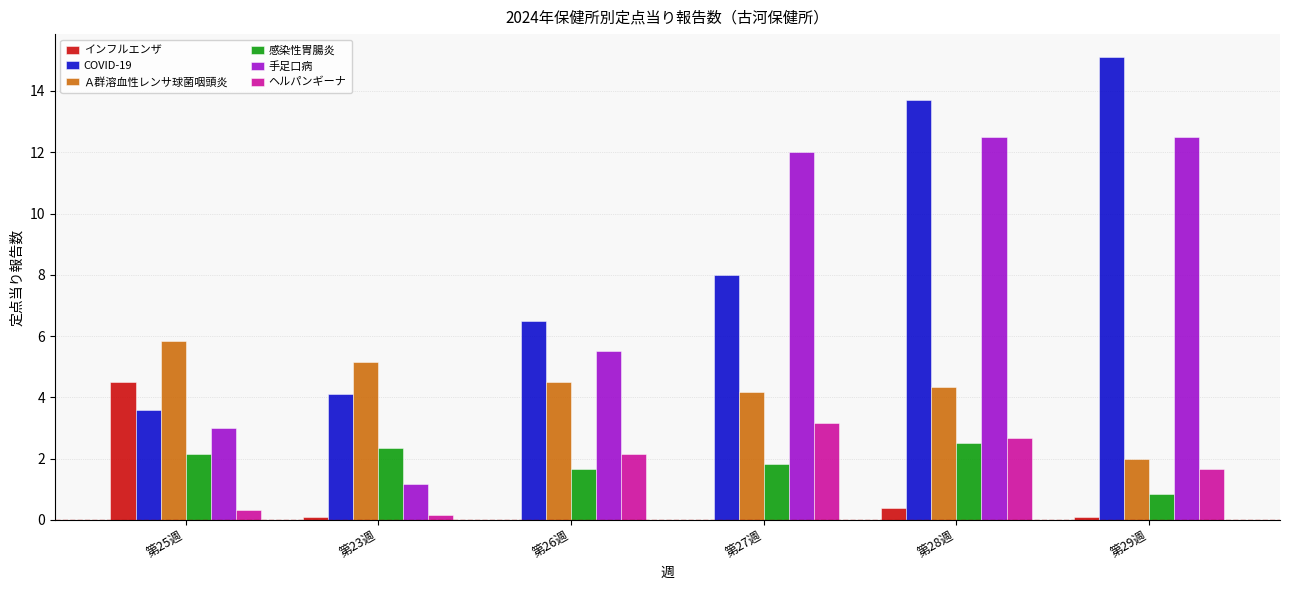

What is the greatest value displayed?

15.1